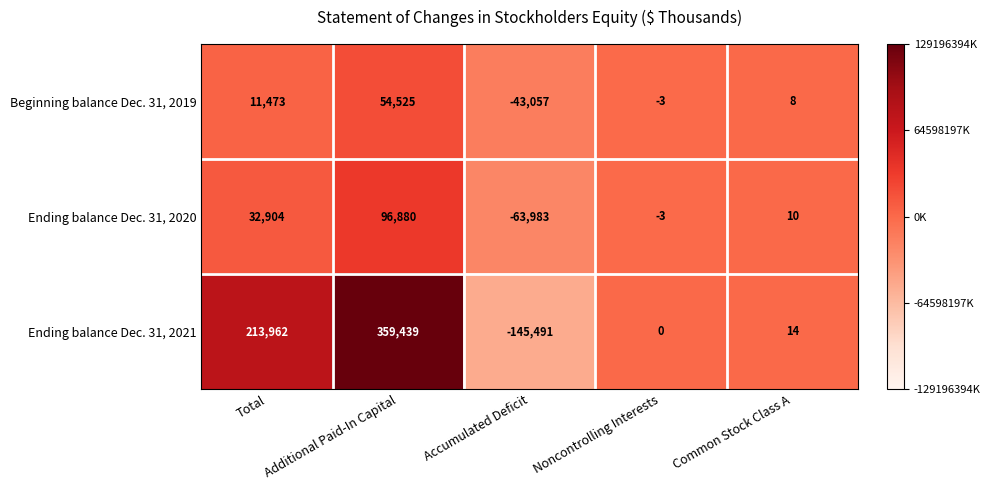

What is the sum of all Ending balance Dec. 31, 2020 values?

65808